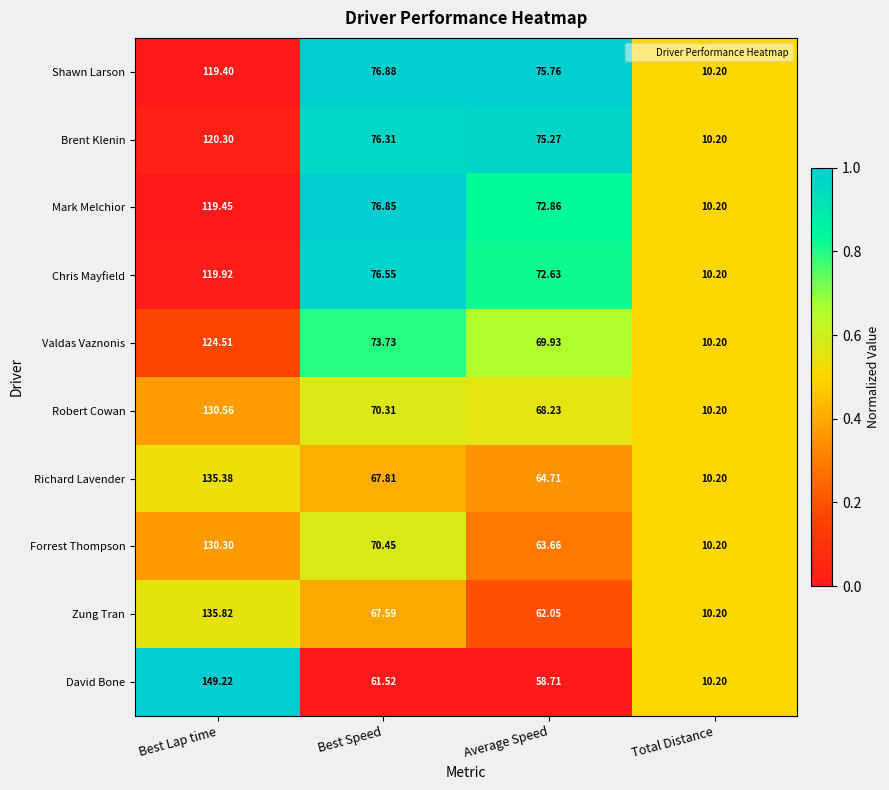

At which label does Richard Lavender first exceed 67?

Best Lap time